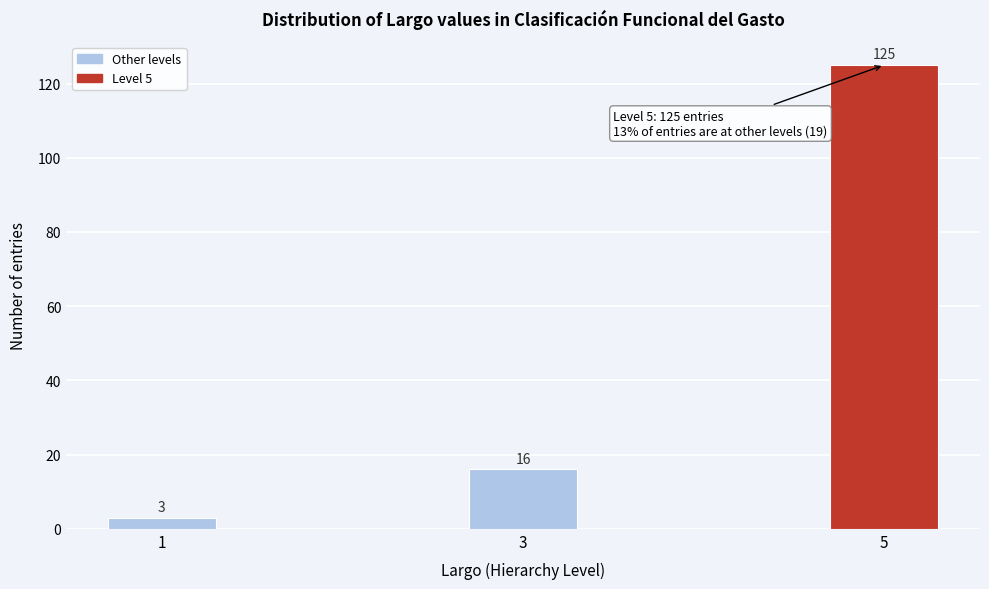

Reading right to left, transcribe all the data shown in this chart.

125	16	3